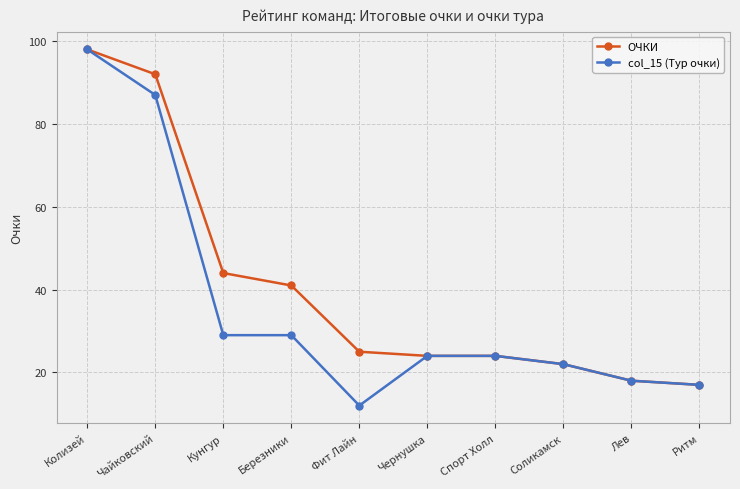

Is this an area chart (filled region under the line)?

No